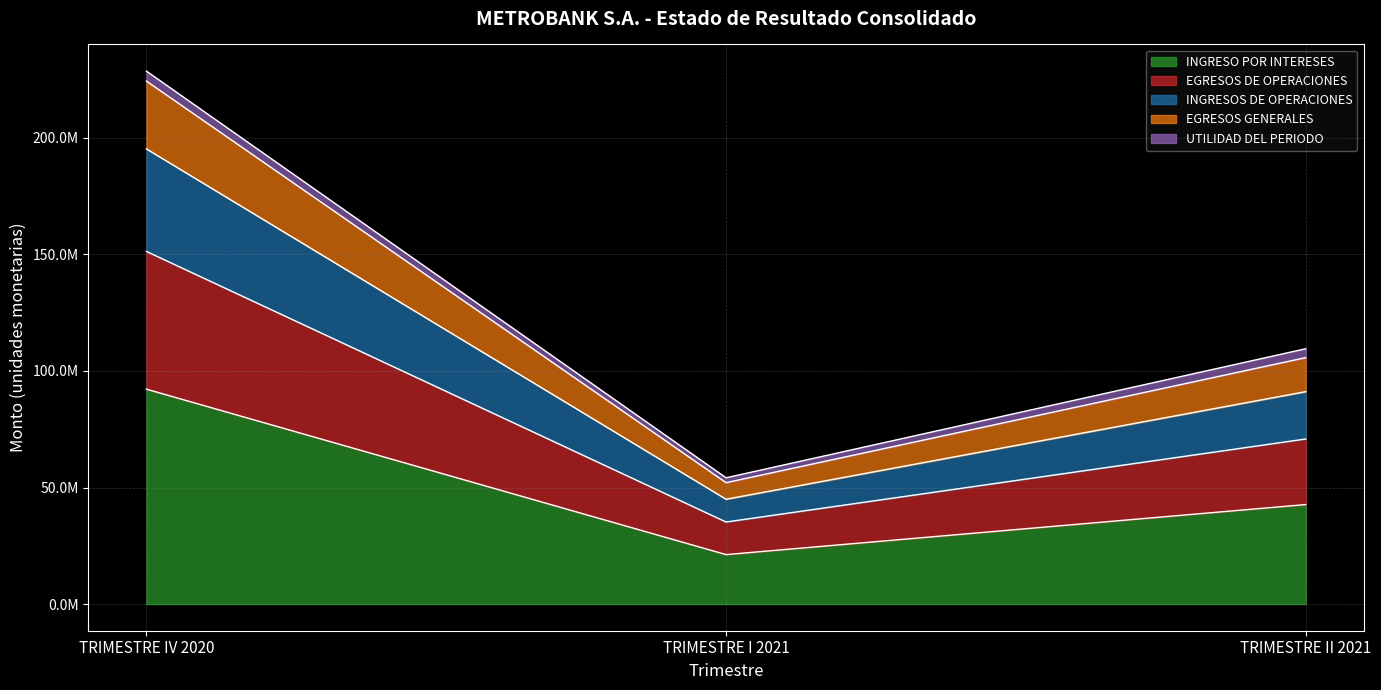

Does the chart have visible grid lines?

Yes